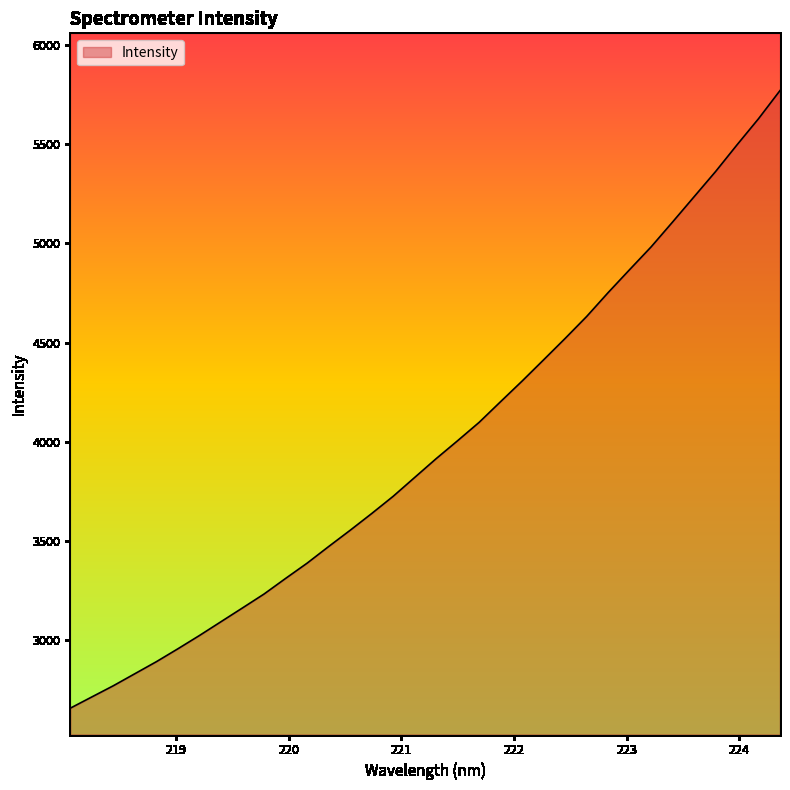

Reading left to right, what are all the values shown in this chart?

2655.8	2712.4	2769.0	2829.7	2890.4	2955.5	3022.4	3092.0	3161.6	3231.6	3310.2	3387.2	3471.0	3553.0	3637.4	3724.5	3819.6	3914.5	4005.2	4097.8	4202.4	4306.3	4413.4	4521.1	4631.7	4752.2	4868.2	4982.9	5108.5	5235.8	5362.9	5497.8	5629.5	5771.6